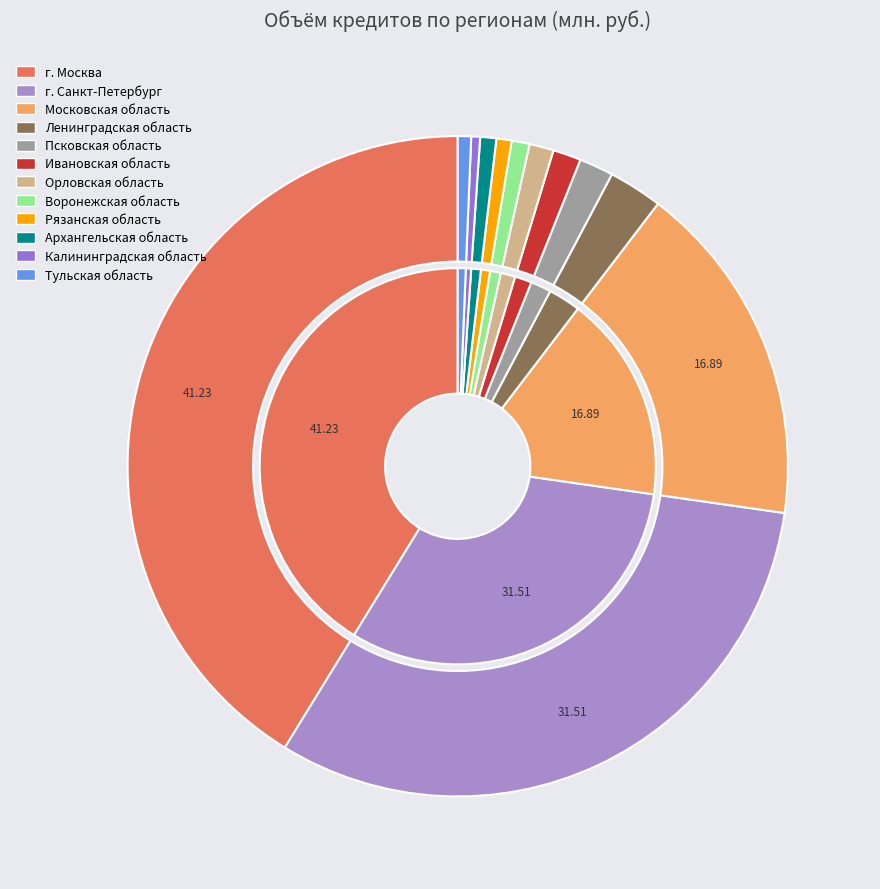

How many slices are in this pie chart?

12